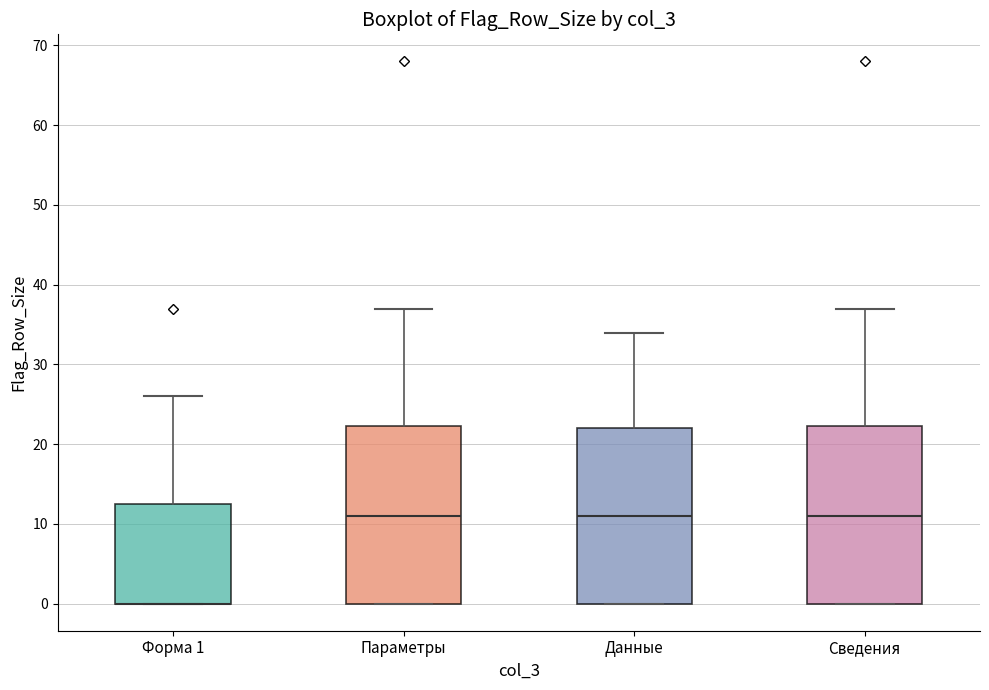

Where does the upper whisker of the box for Сведения end on the y-axis? The values are not printed on the chart, so give them approximately, as read against the axis.

37